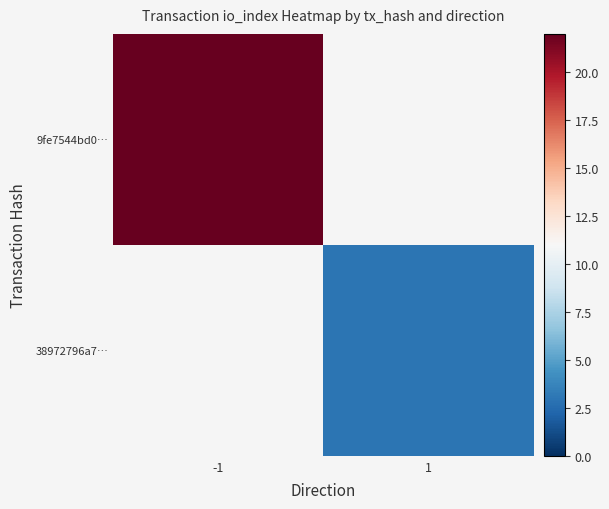

At which label does 38972796a7… reach its peak?

-1